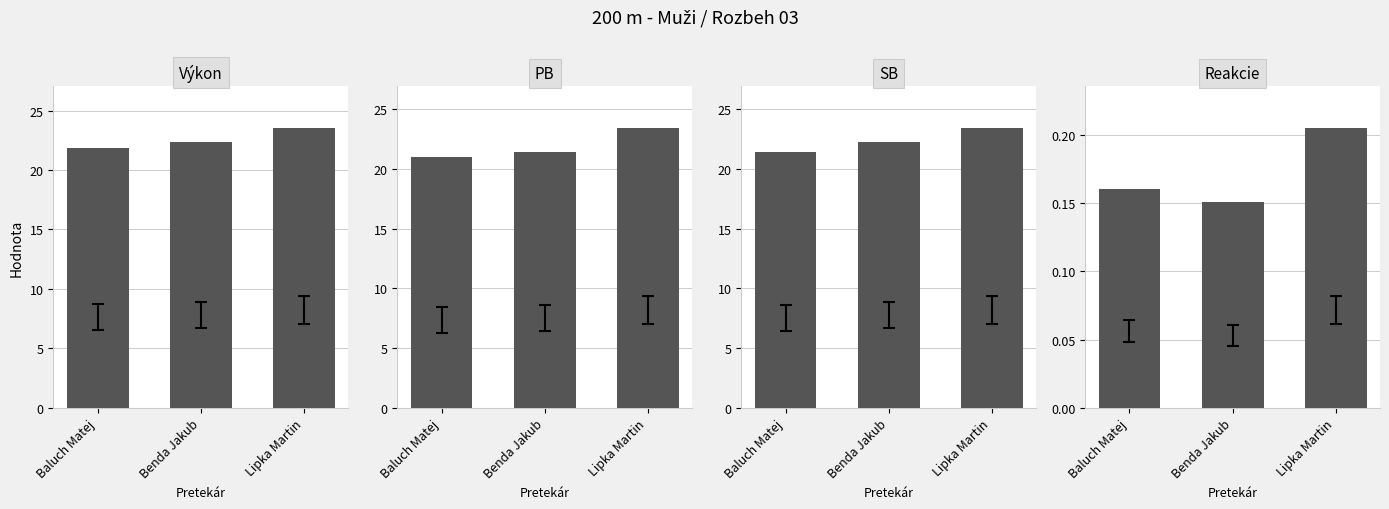

What is the total value across all series at Benda Jakub?

66.2